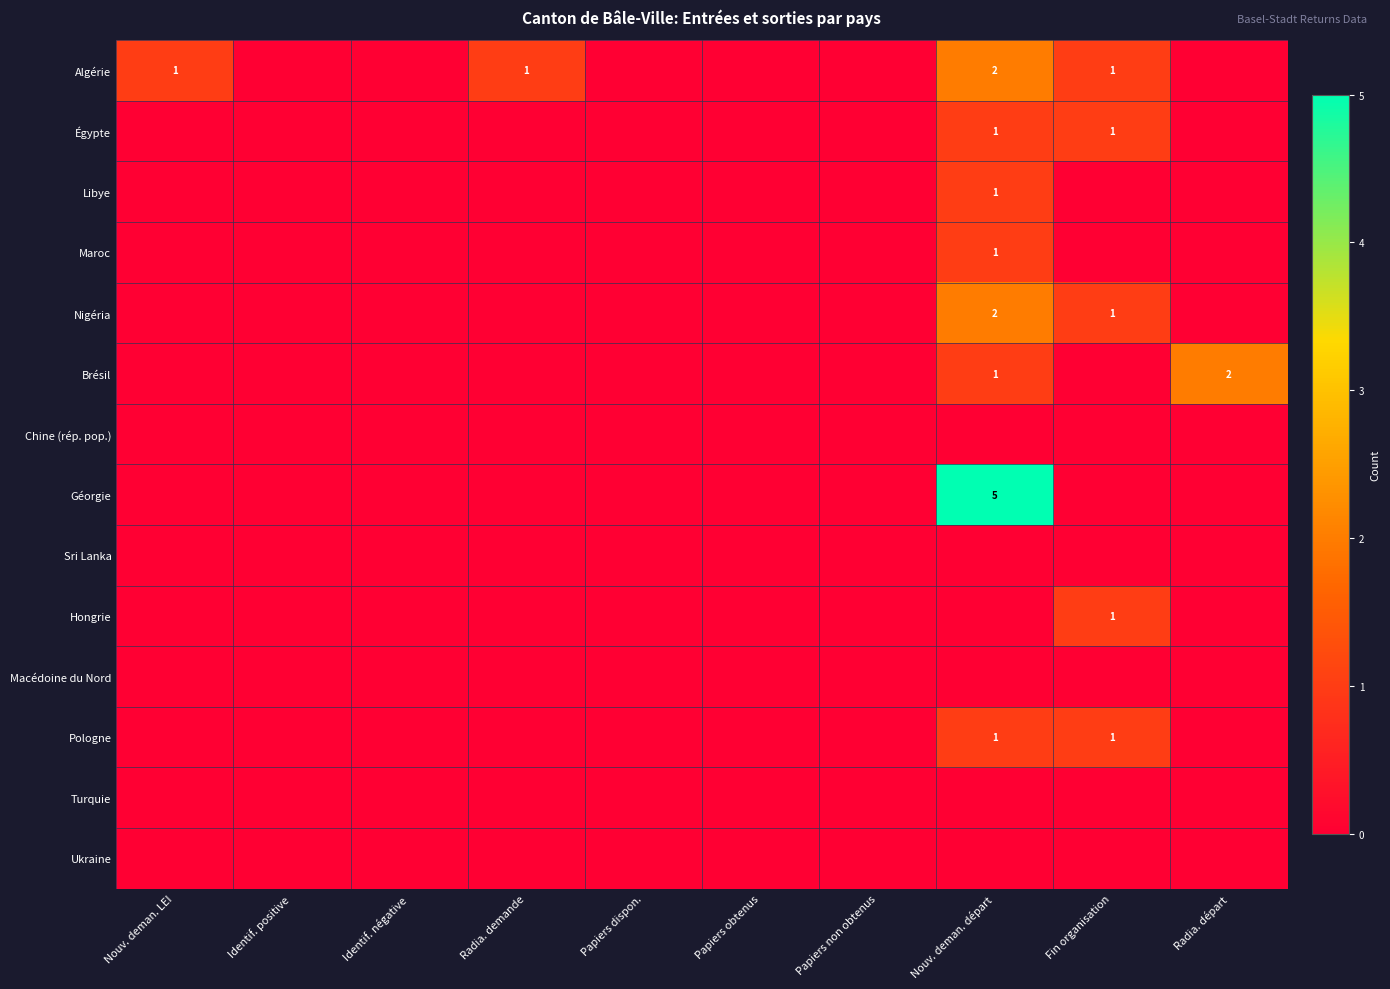

Which category has the lowest value in the Maroc series?

Nouv. deman. LEI